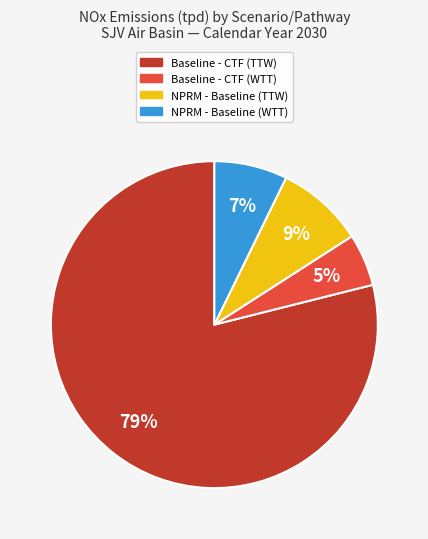

Which category accounts for the majority?

Baseline - CTF (TTW)